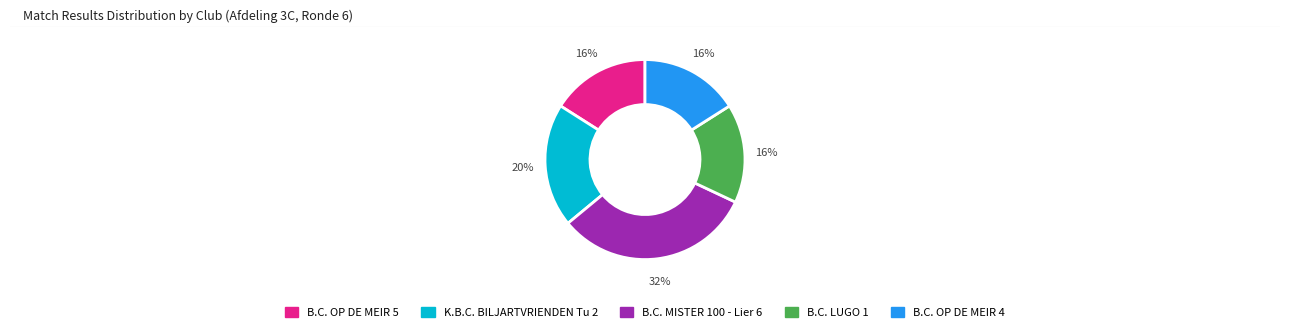

What is the largest slice in the pie chart?

B.C. MISTER 100 - Lier 6